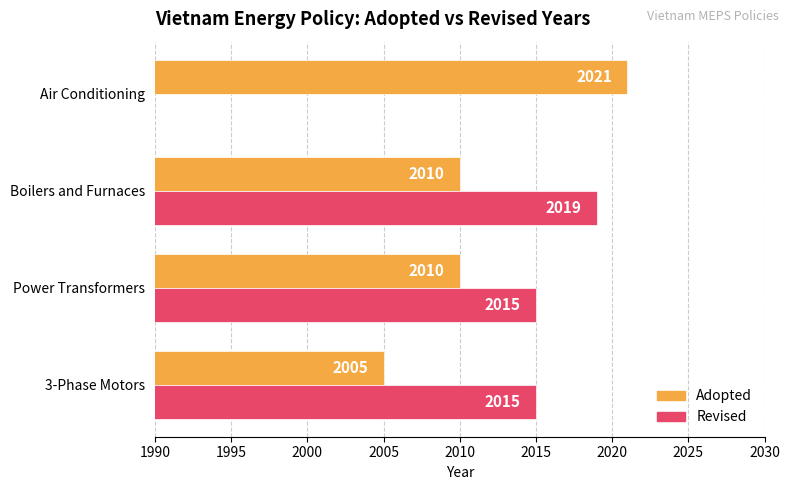

How many data points are less than 2010?

1